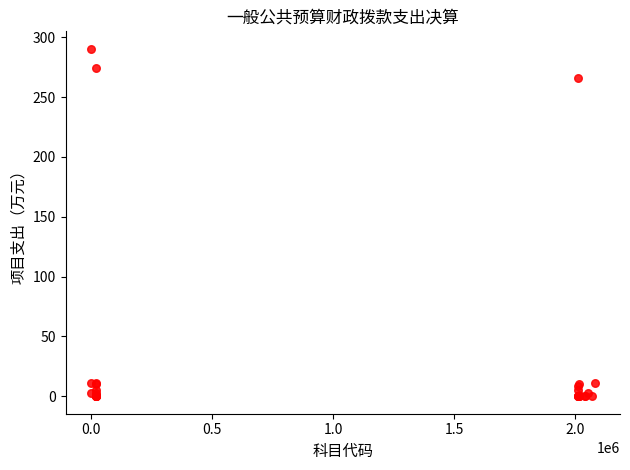

What Y value in the scatter plot is closest to 145?

265.7